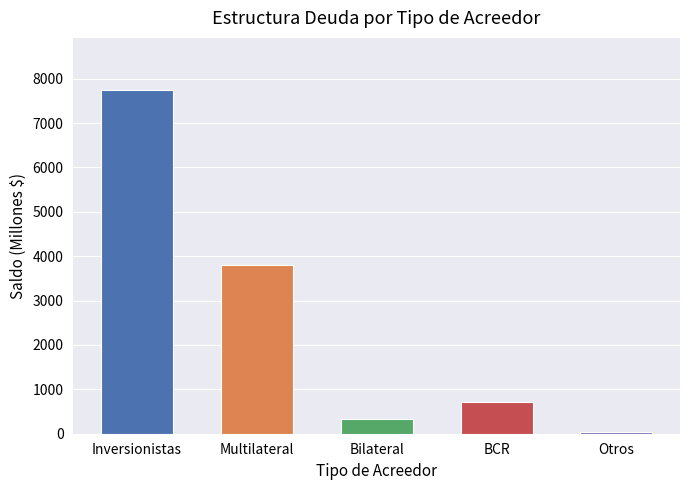

Which label corresponds to the smallest value in the chart?

Otros